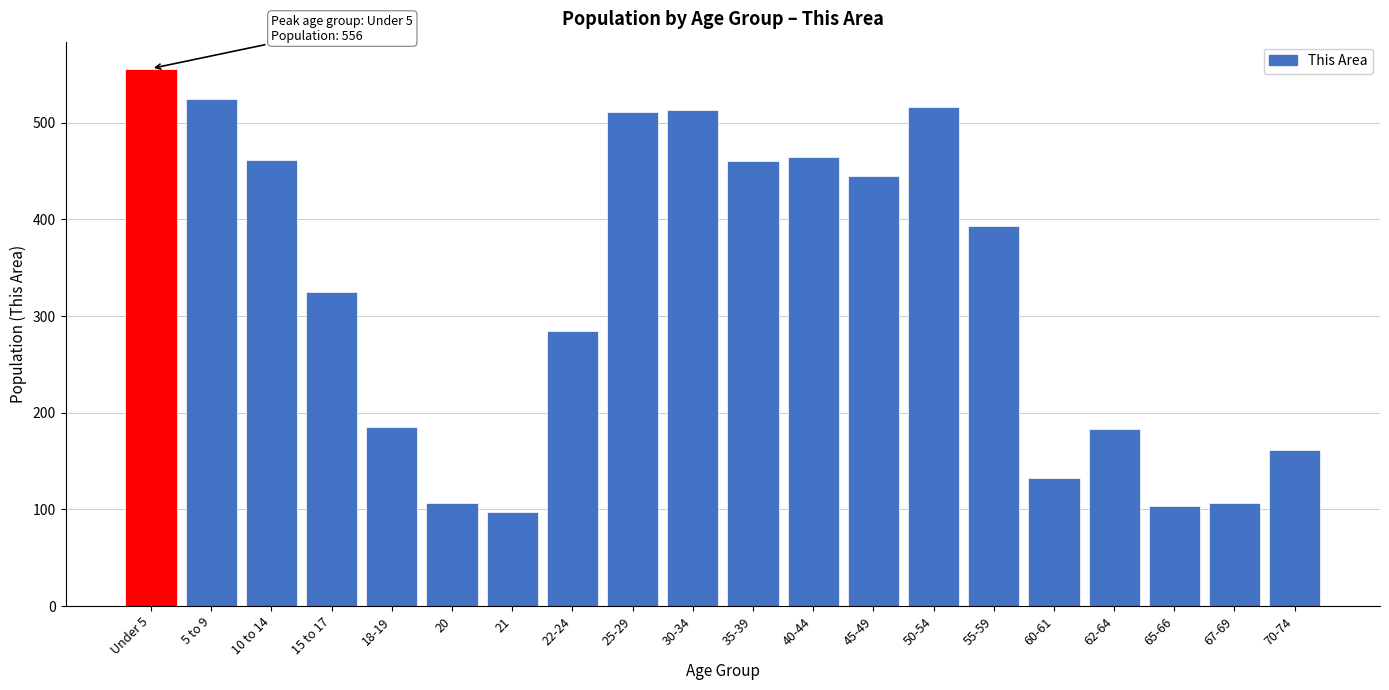

What is the difference between the second highest and minimum values?

428